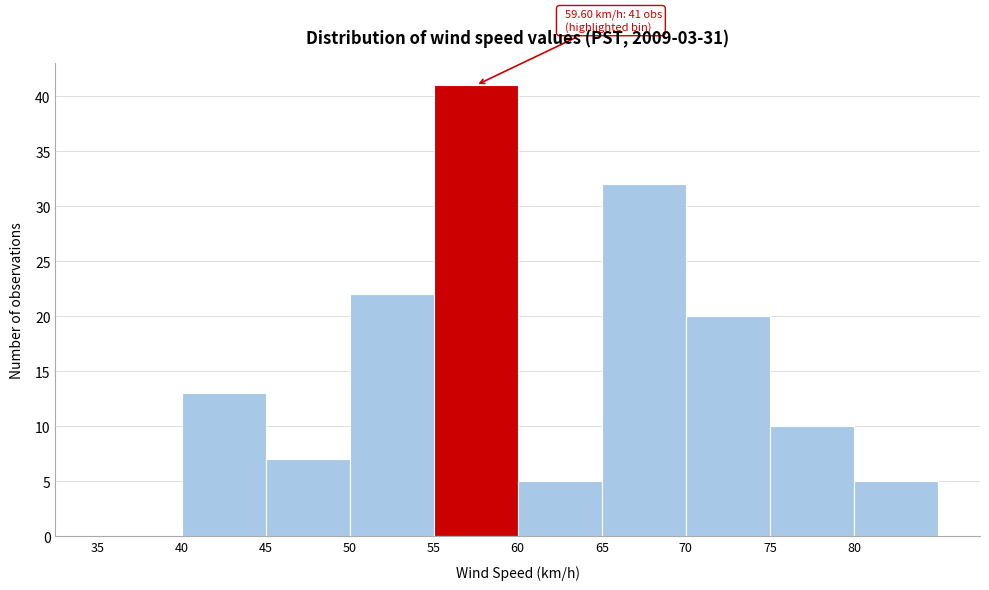

Over which range of the x-axis is the bar tallest?

55 to 60